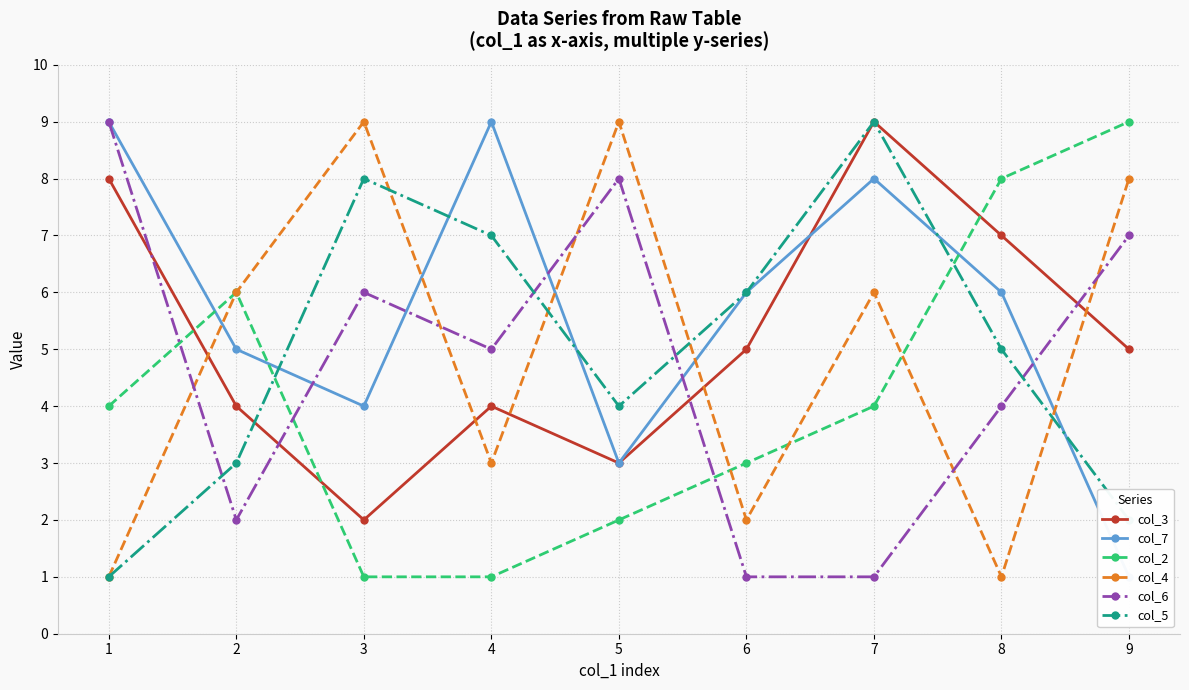

How many intersections are there between col_2 and col_7?

3